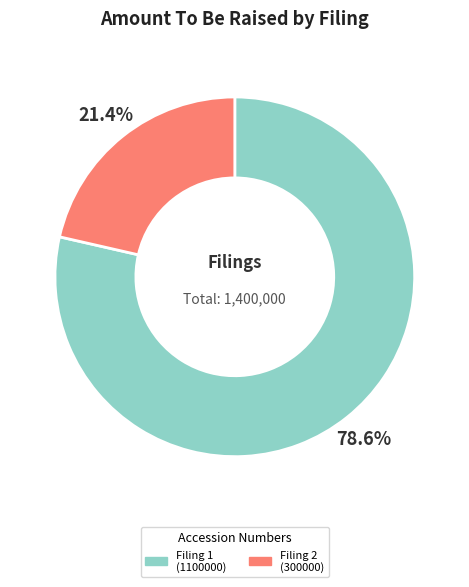

Is there a majority slice in this chart?

Yes